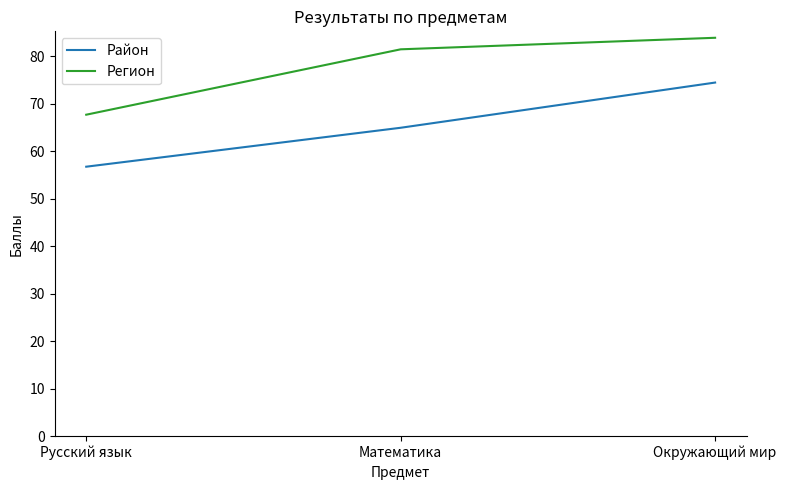

Rank the categories by Район value from lowest to highest.

Русский язык, Математика, Окружающий мир